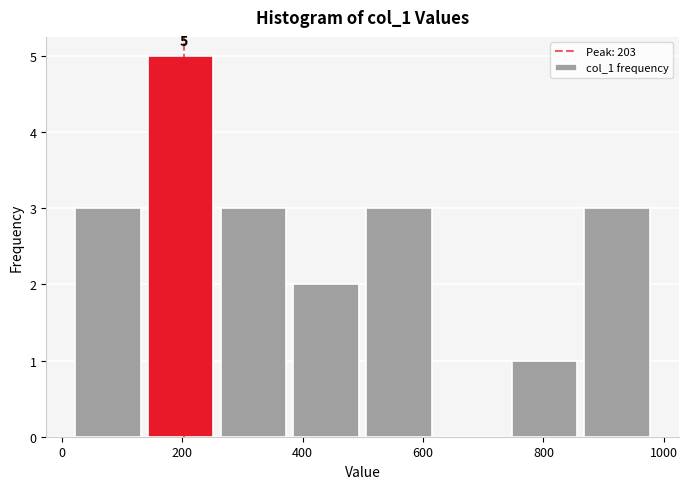

Which range on the x-axis has the tallest bar?

140 to 260